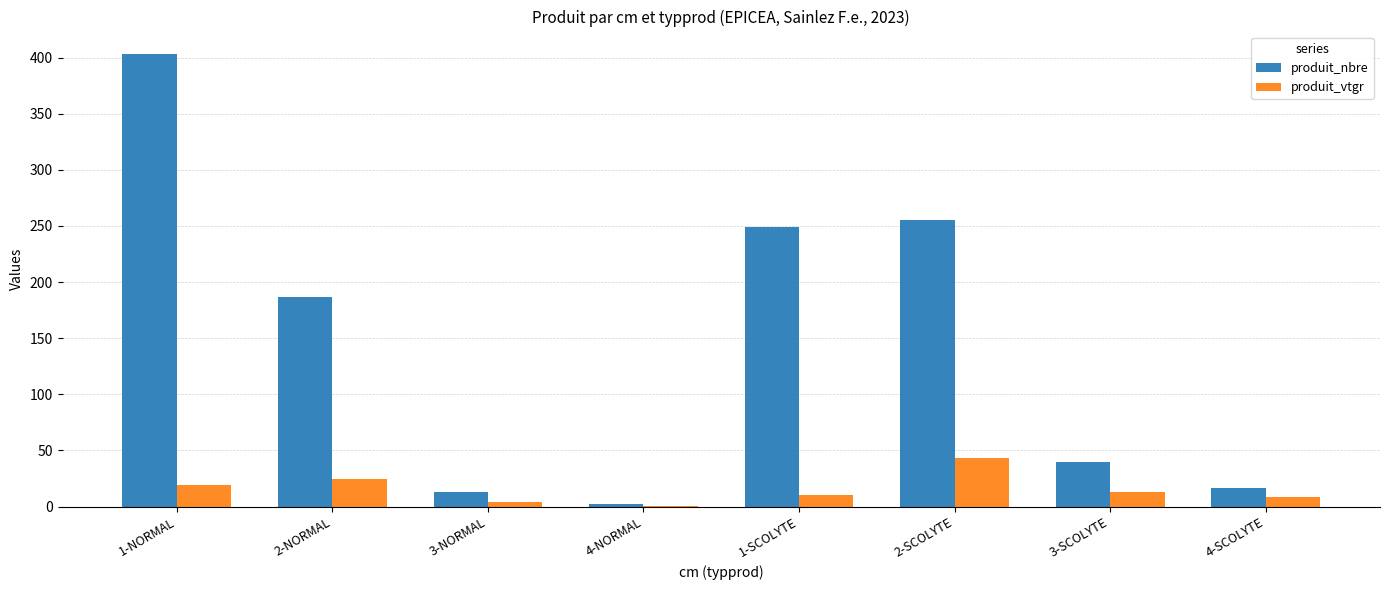

Where is produit_nbre nearest to the value 202?

2-NORMAL